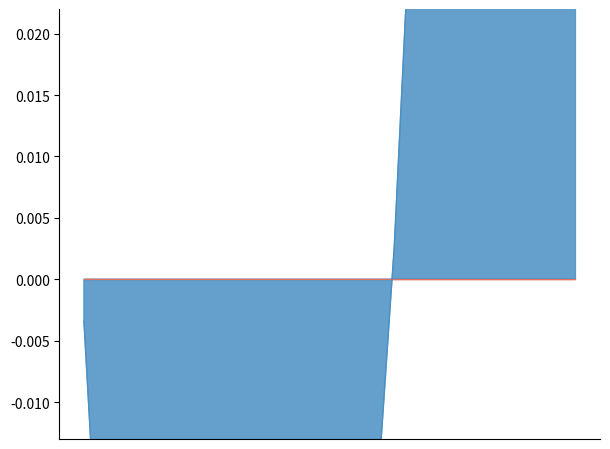

What is the difference between the maximum and minimum values?

0.2